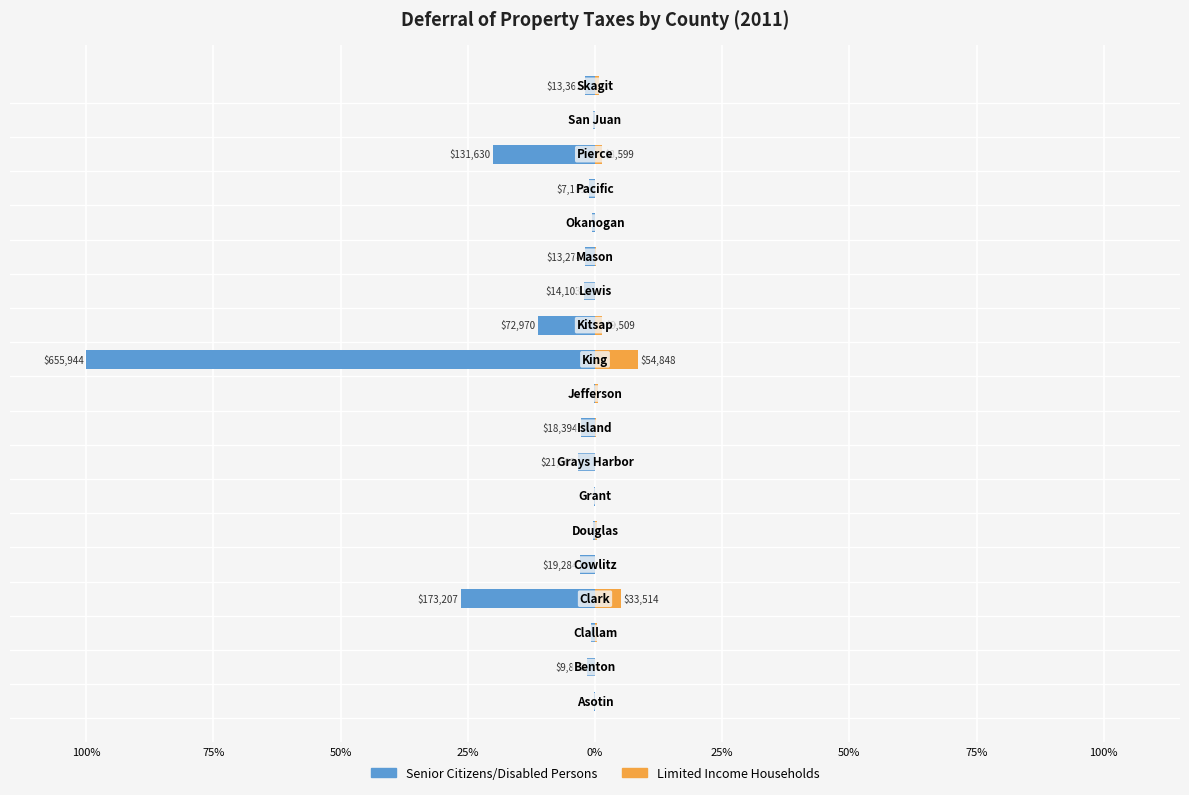

Is the value of Senior Citizens/Disabled Persons at 17 greater than the value of Limited Income Households at 25%?

No